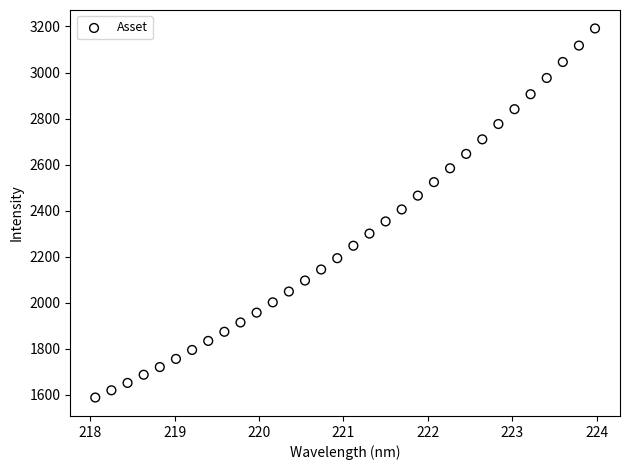

What is the range of Y values (max minus min)?

1602.5